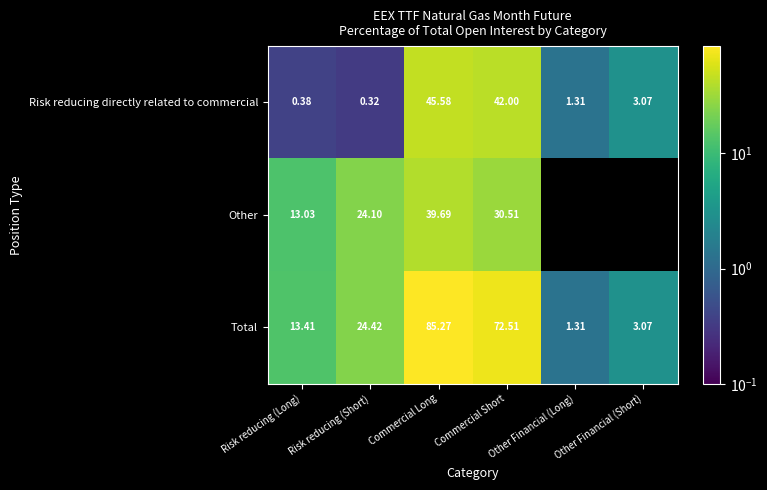

Which category has the lowest value across all series?

Risk reducing (Short)